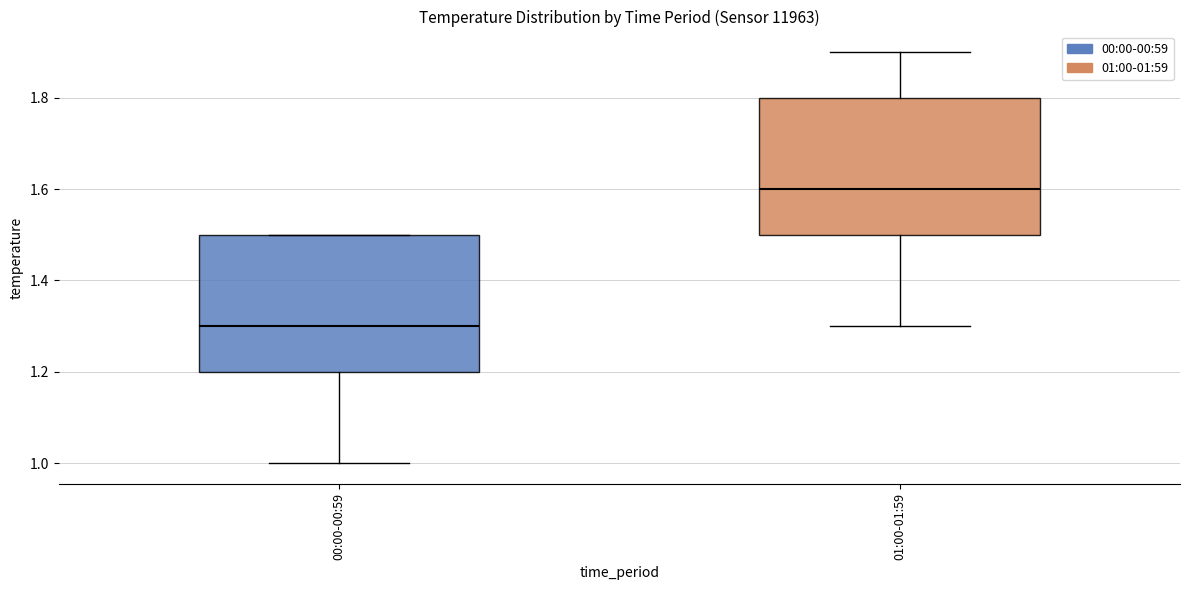

Where does the lower whisker of the box for 00:00-00:59 end on the y-axis? The values are not printed on the chart, so give them approximately, as read against the axis.

1.0